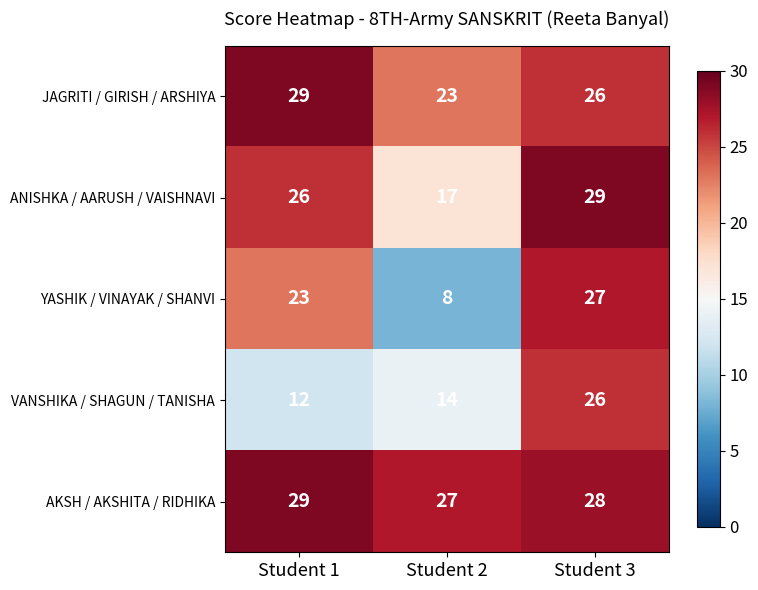

List the series in order of their overall mean, lowest first.

VANSHIKA / SHAGUN / TANISHA, YASHIK / VINAYAK / SHANVI, ANISHKA / AARUSH / VAISHNAVI, JAGRITI / GIRISH / ARSHIYA, AKSH / AKSHITA / RIDHIKA